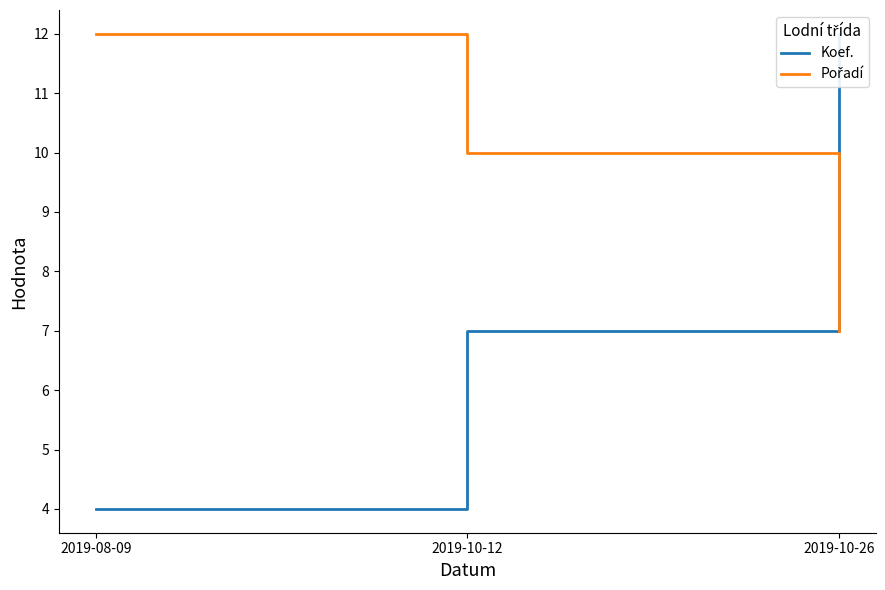

At how many categories does at least one series exceed 4?

3